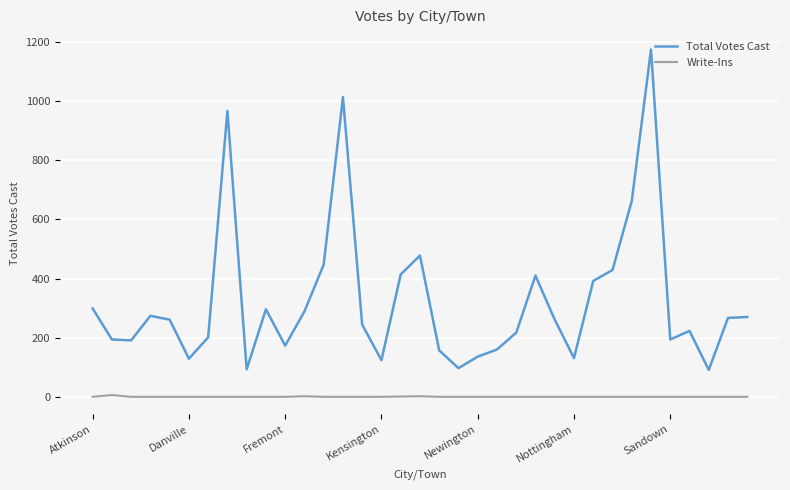

Rank the series by their maximum value, from lowest to highest.

Write-Ins, Total Votes Cast